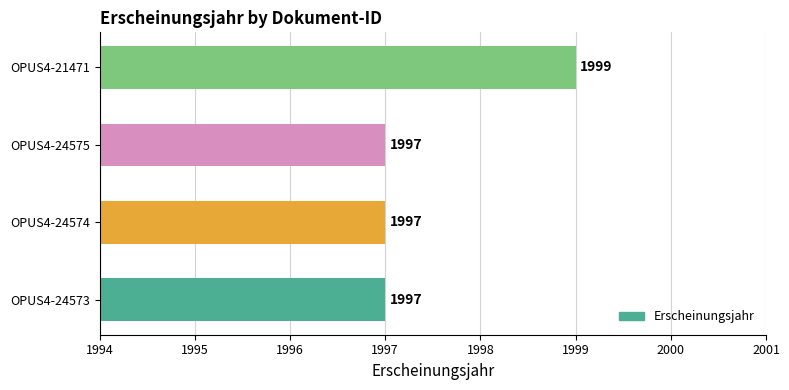

Count the values in the range 1997 to 1999.

4